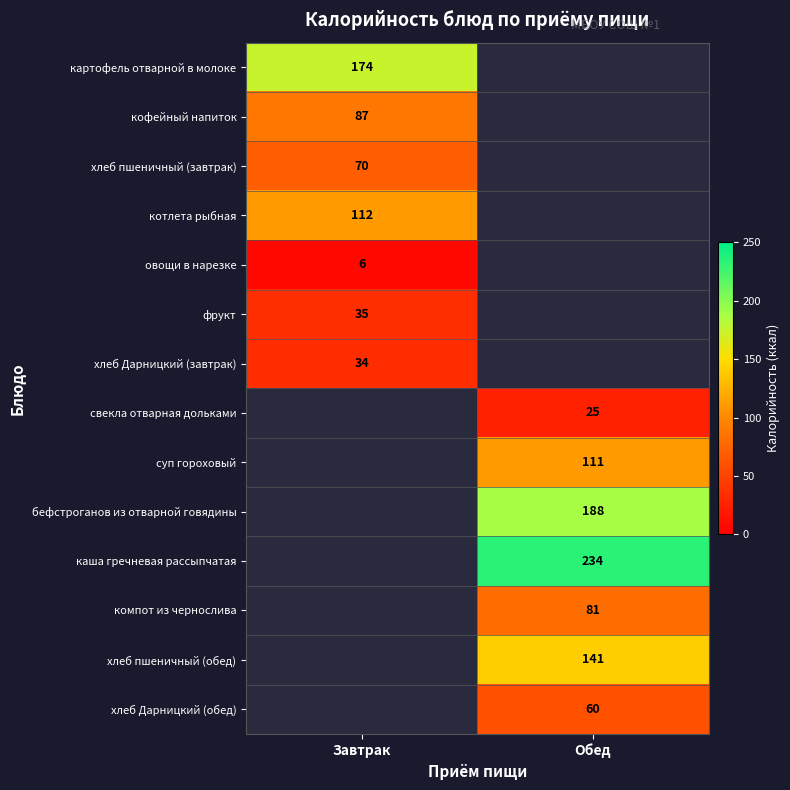

The кофейный напиток series shows 55 at Завтрак. True or false?

False